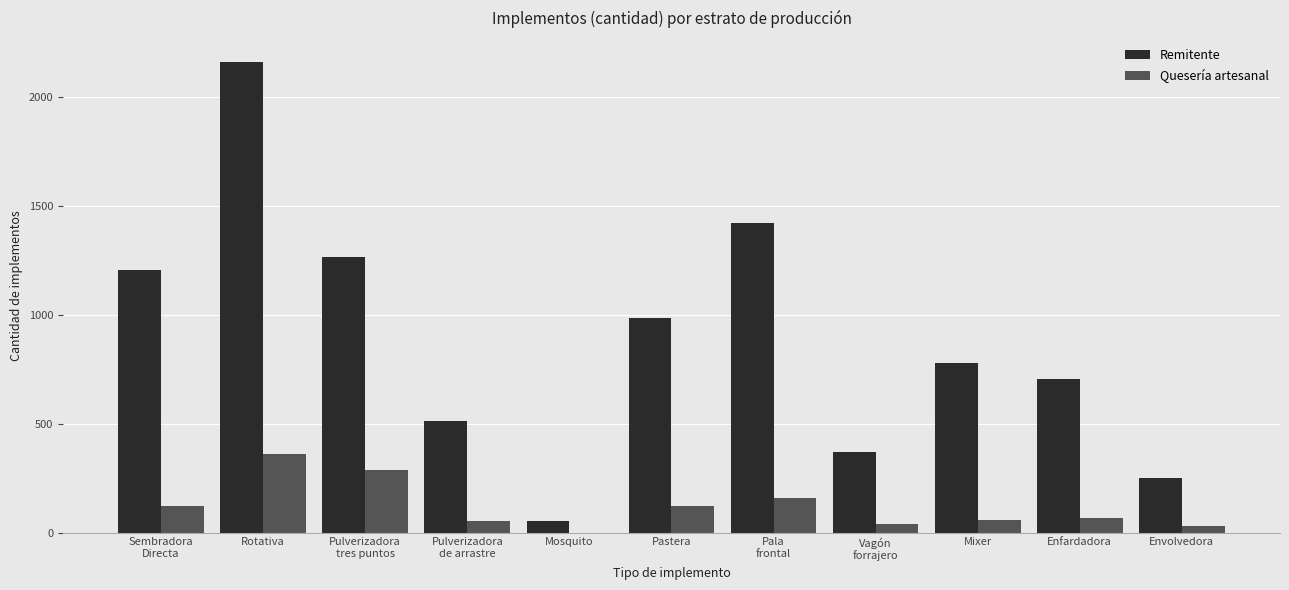

Read the Remitente value at Sembradora
Directa.

1206.8